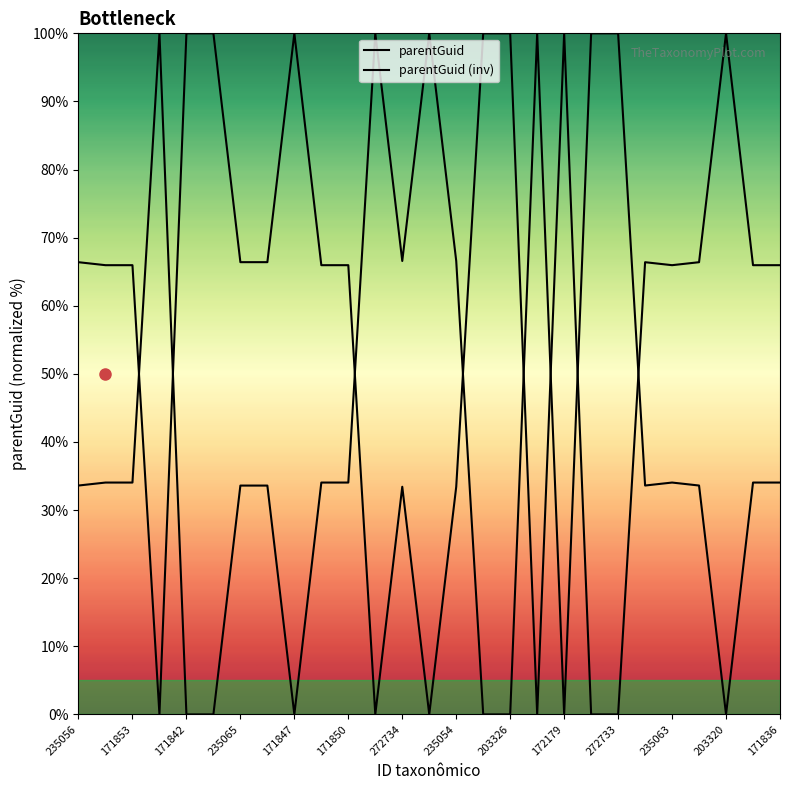

What is the difference between the parentGuid values at 272733 and 203320?

100.0